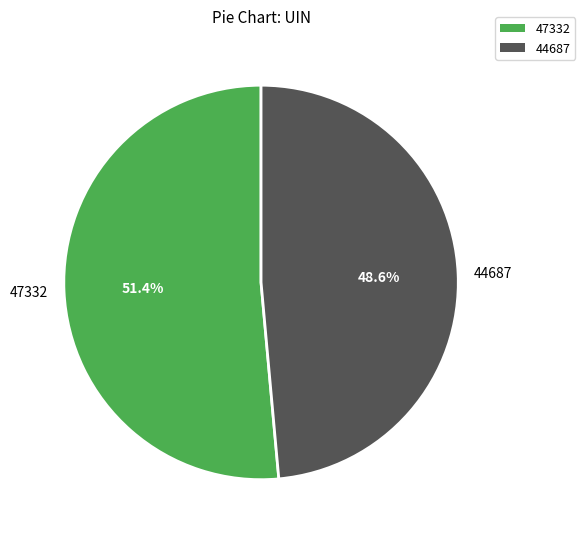

What is the total percentage of 44687 and 47332?

100.0%